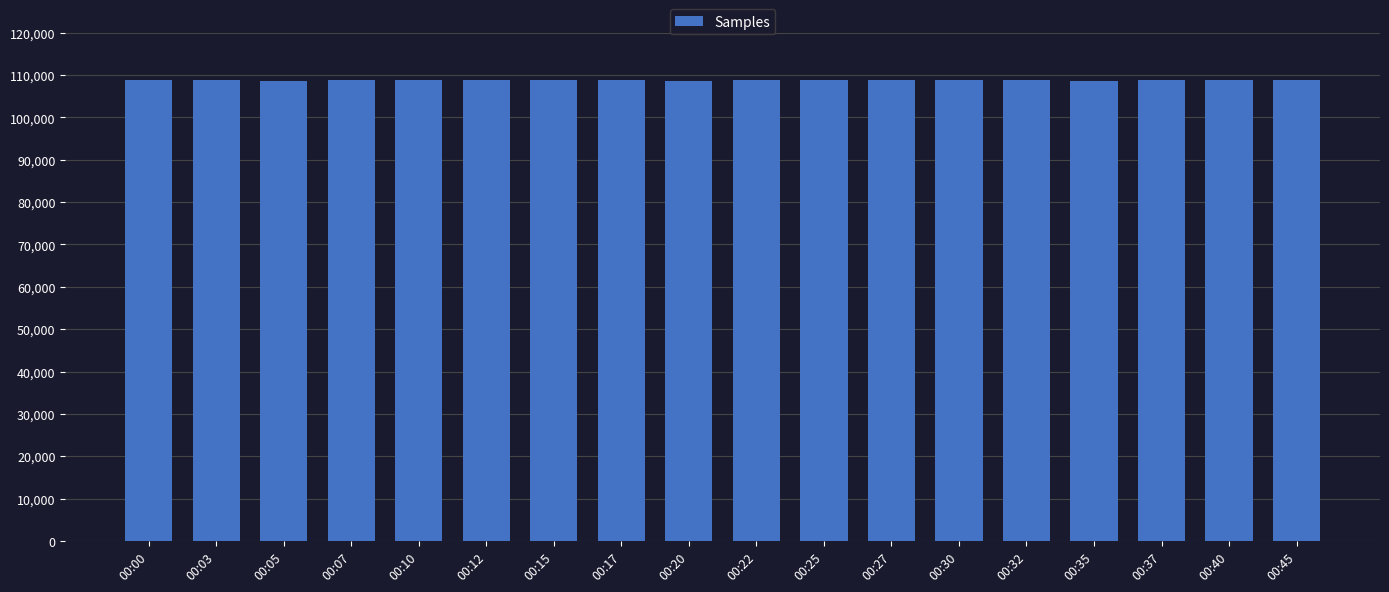

How many values are below 108837?

9